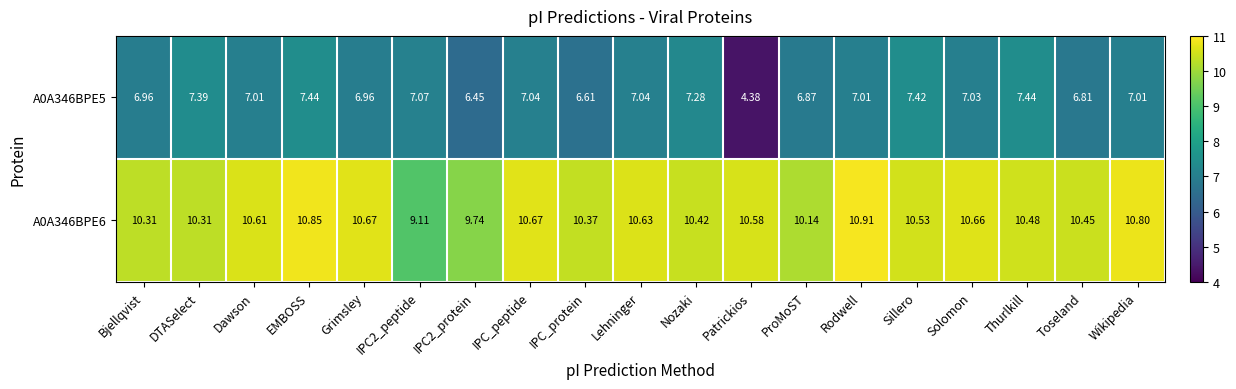

Rank the series by their average value, from lowest to highest.

A0A346BPE5, A0A346BPE6